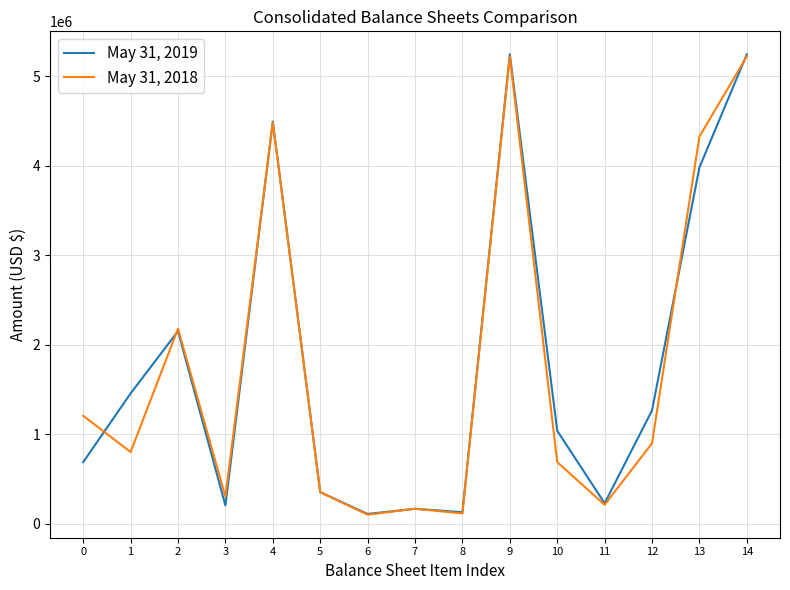

Between 1 and 3, which series saw the biggest shift?

May 31, 2019